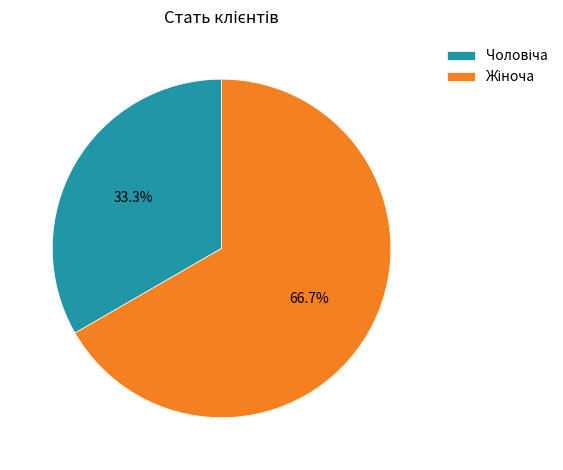

Is there any slice that represents more than half of the pie?

Yes